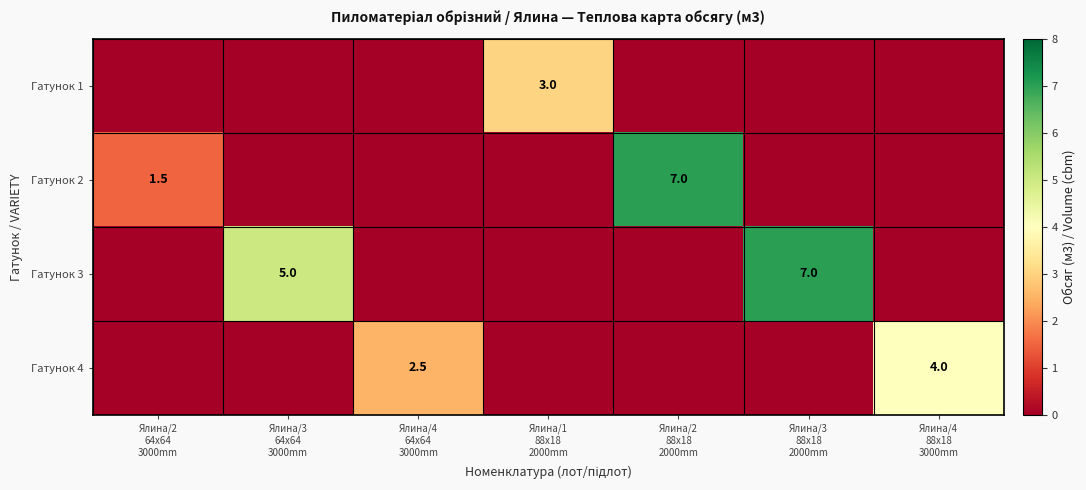

At which category is the sum across all series the highest?

Ялина/2
88x18
2000mm